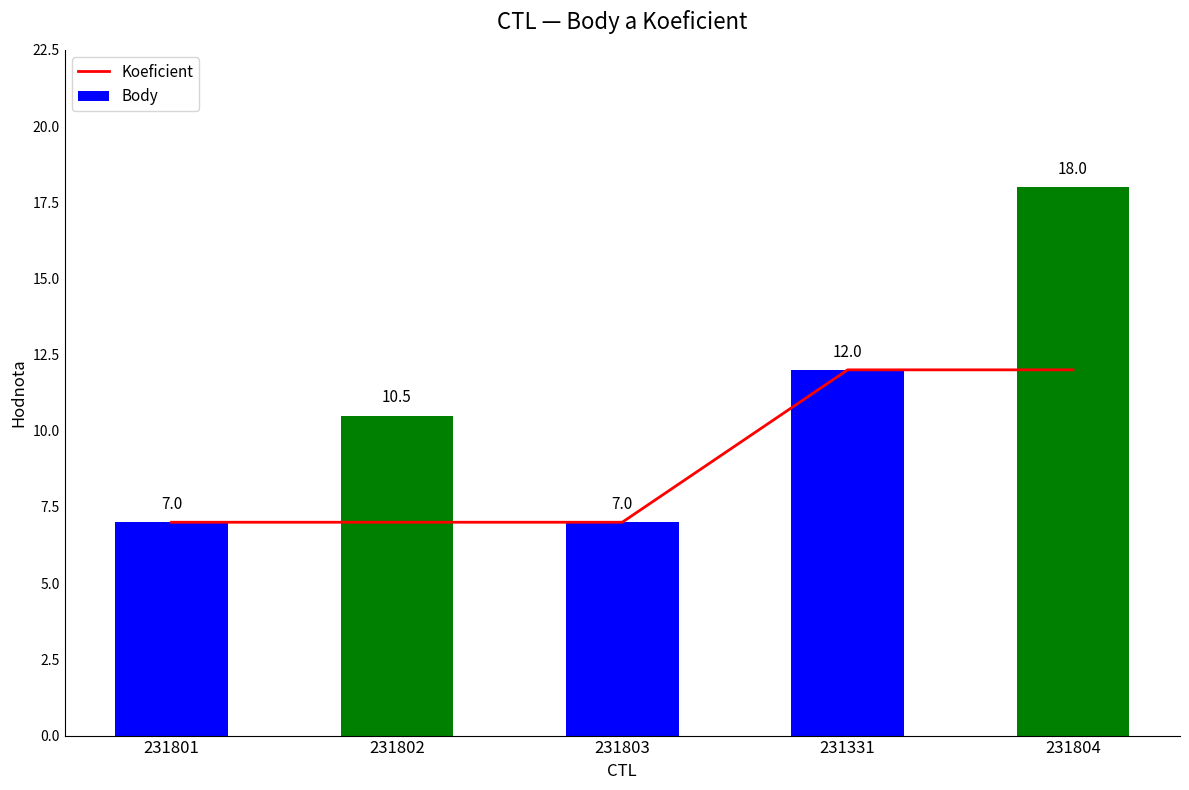

At which category is the sum across all series the highest?

231804